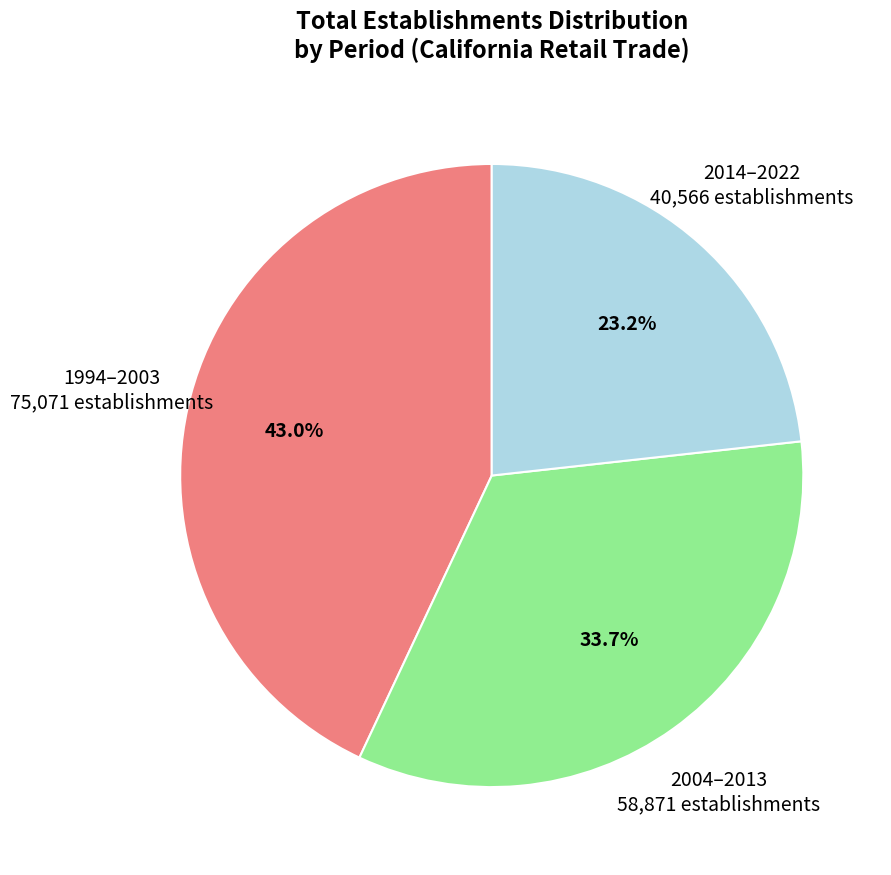

Rank the categories by value from lowest to highest.

2014–2022, 2004–2013, 1994–2003